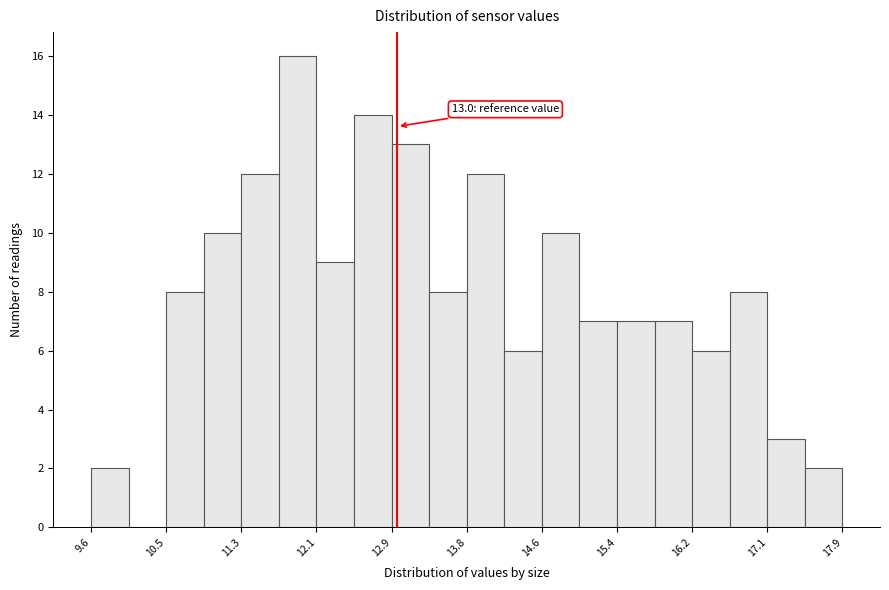

Which range on the x-axis has the tallest bar?

11.7 to 12.1